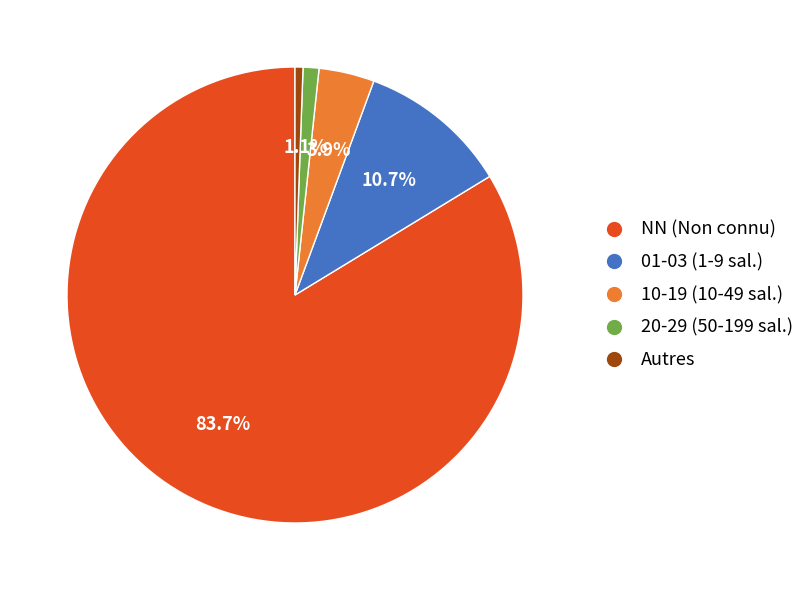

Which category accounts for the majority?

NN (Non connu)